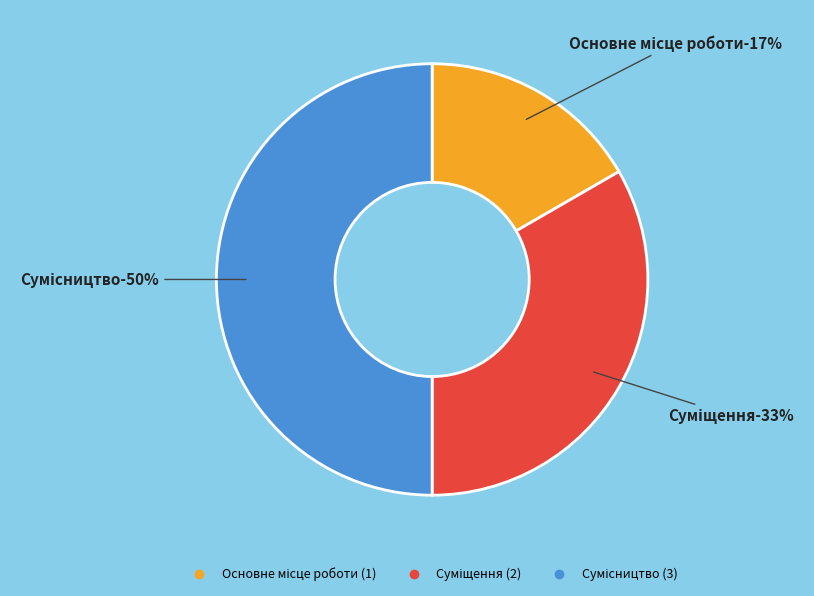

Is there any slice that represents more than half of the pie?

No